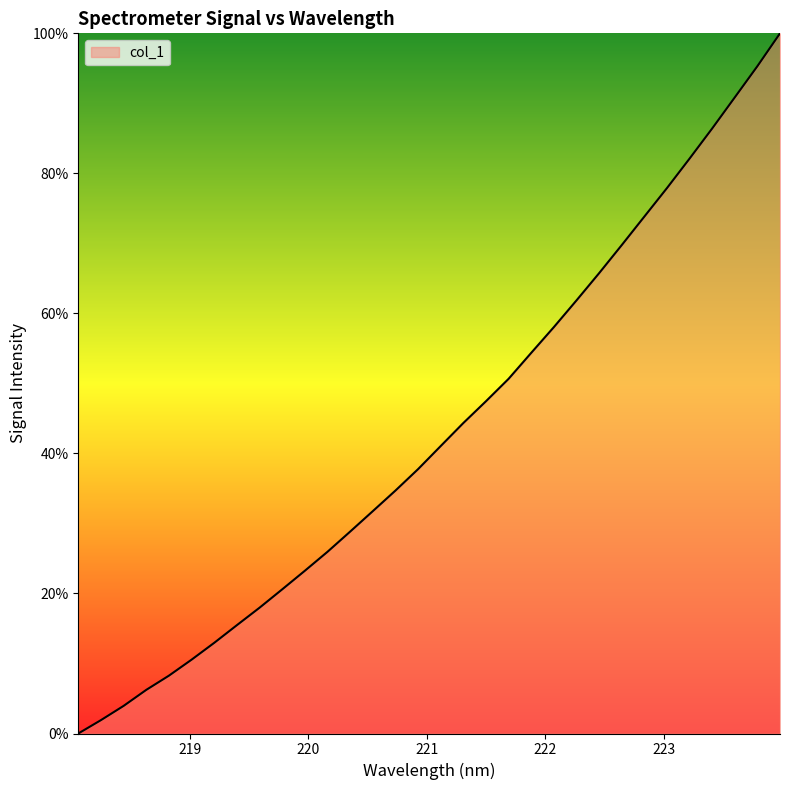

What is the average value?

43.1